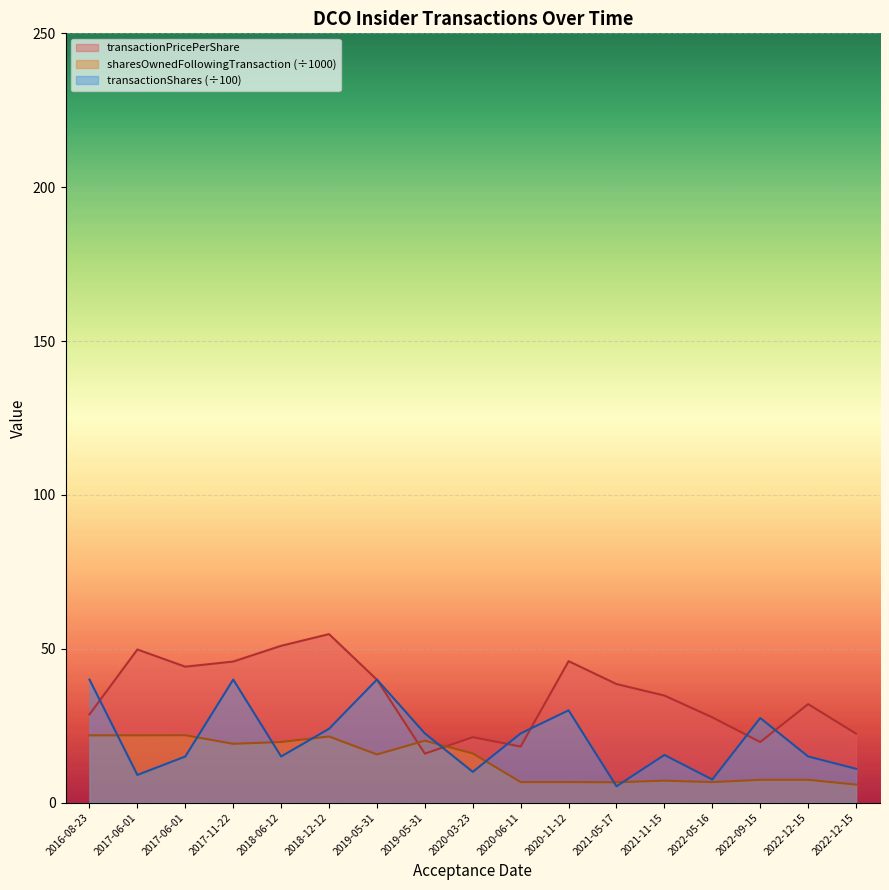

Which category has the highest value across all series?

2018-12-12